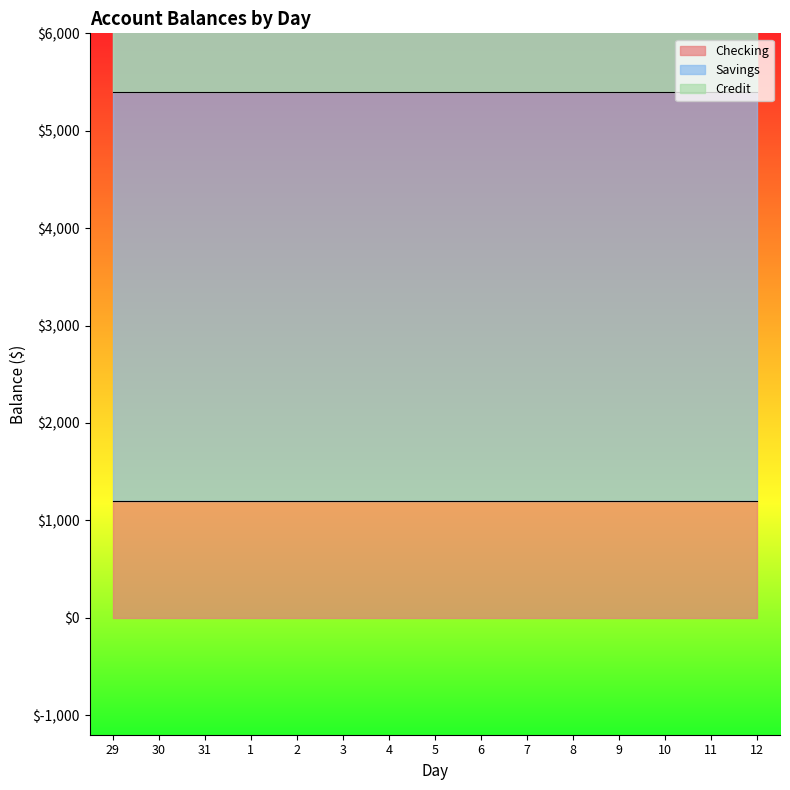

The value of Credit at 4 is -1180. True or false?

False